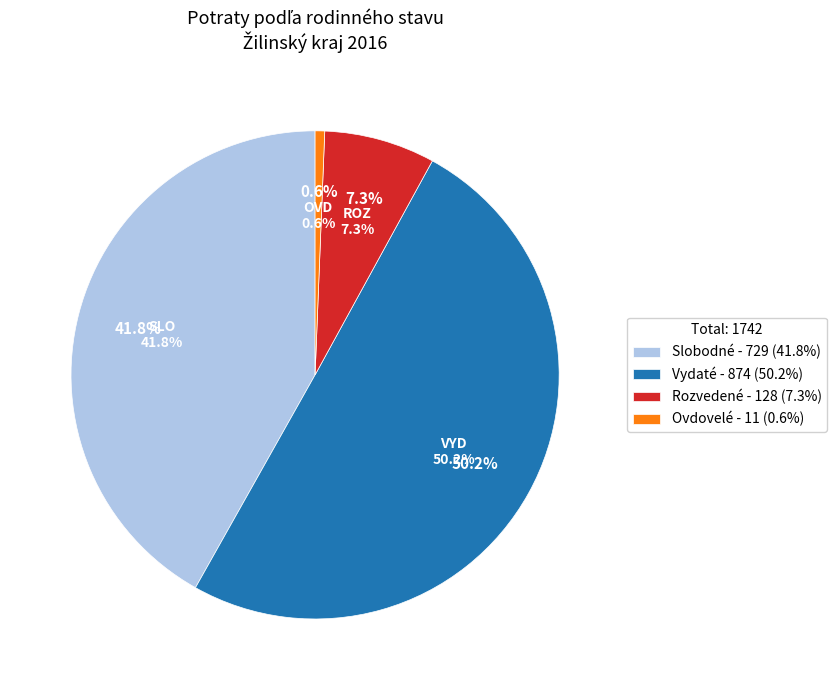

To the nearest percent, what is the difference between the largest and smallest slice percentages?

50%